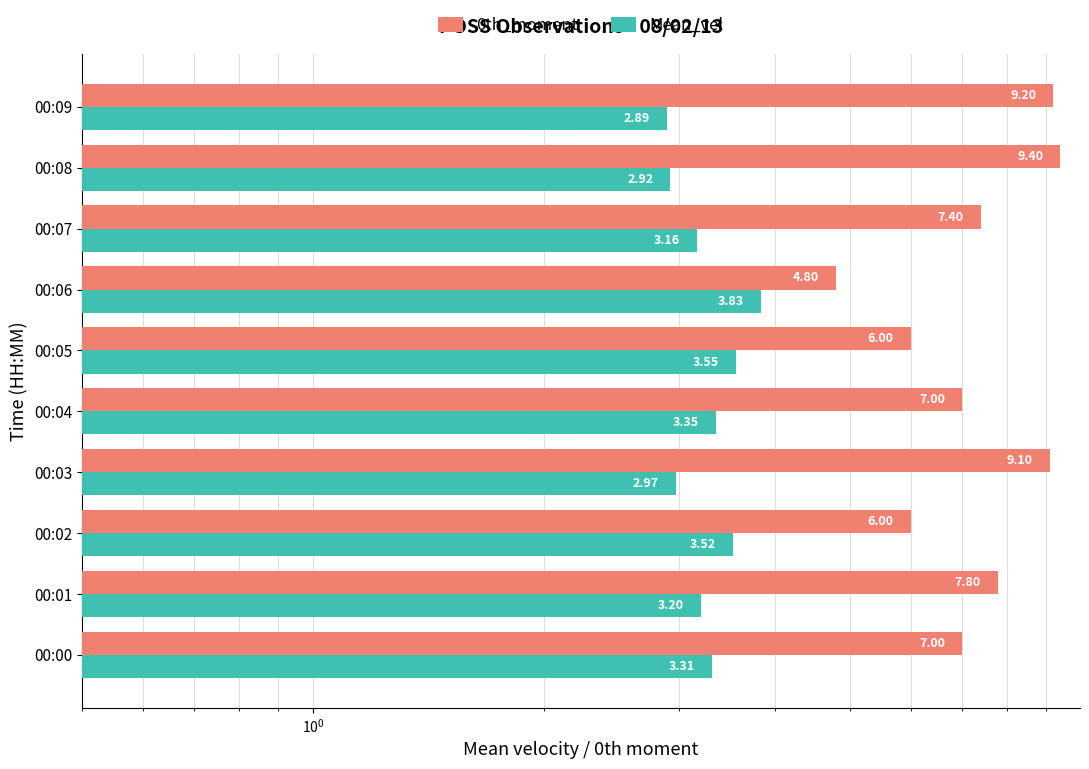

How many data points does each series have?

10